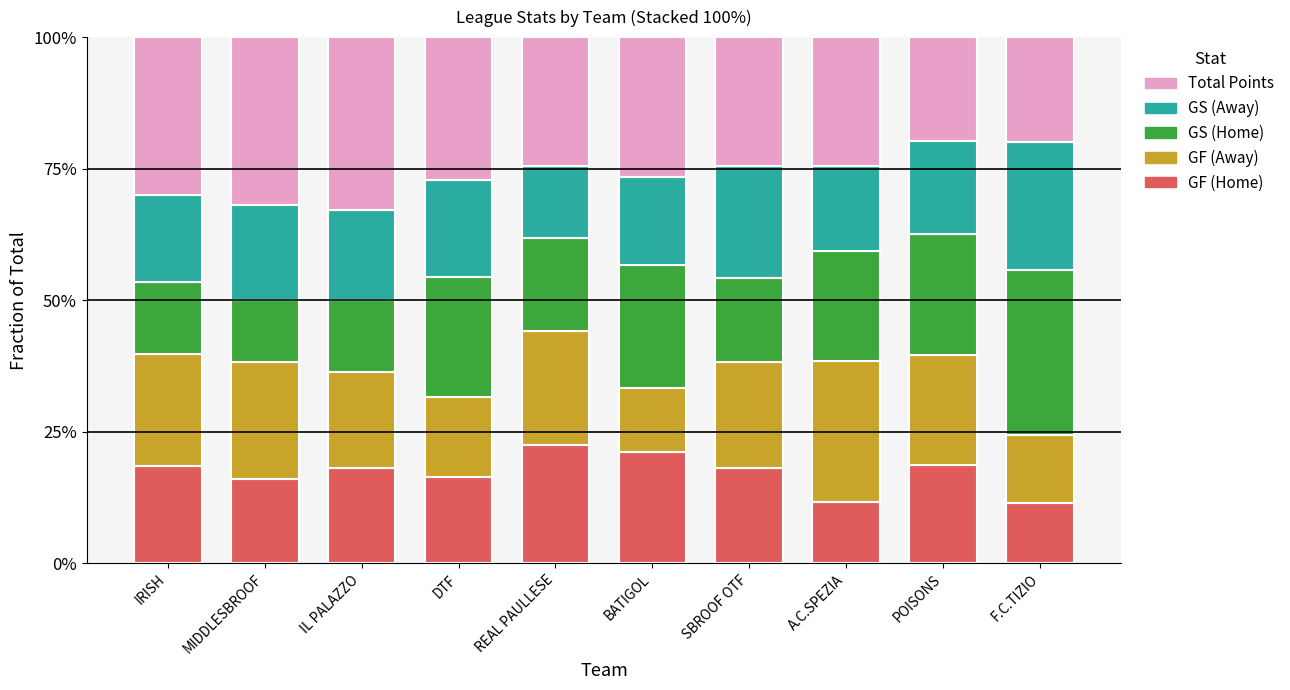

What are all the series names shown in the legend?

Total Points, GS (Away), GS (Home), GF (Away), GF (Home)